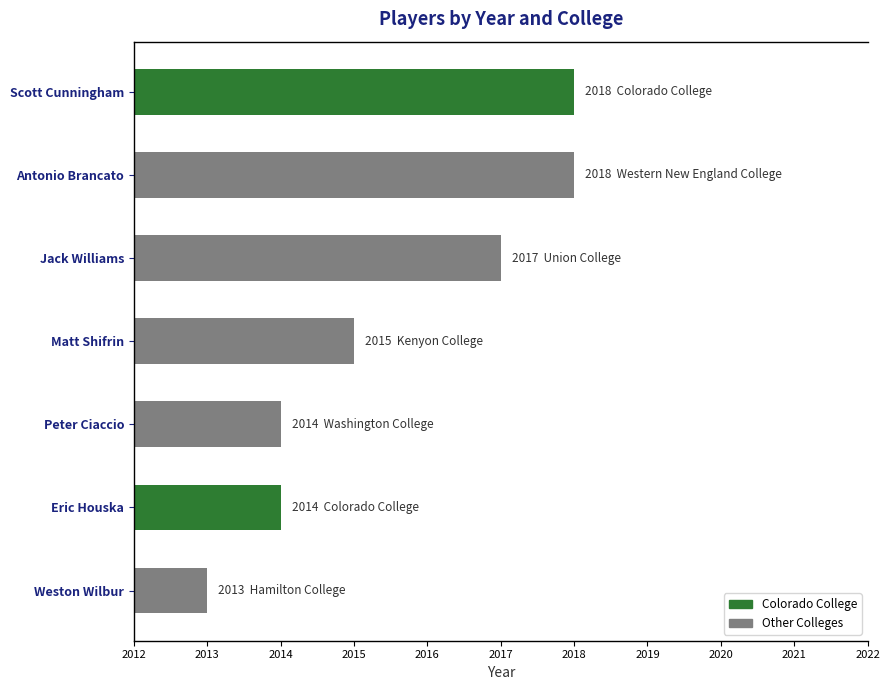

What is the greatest value displayed?

2018